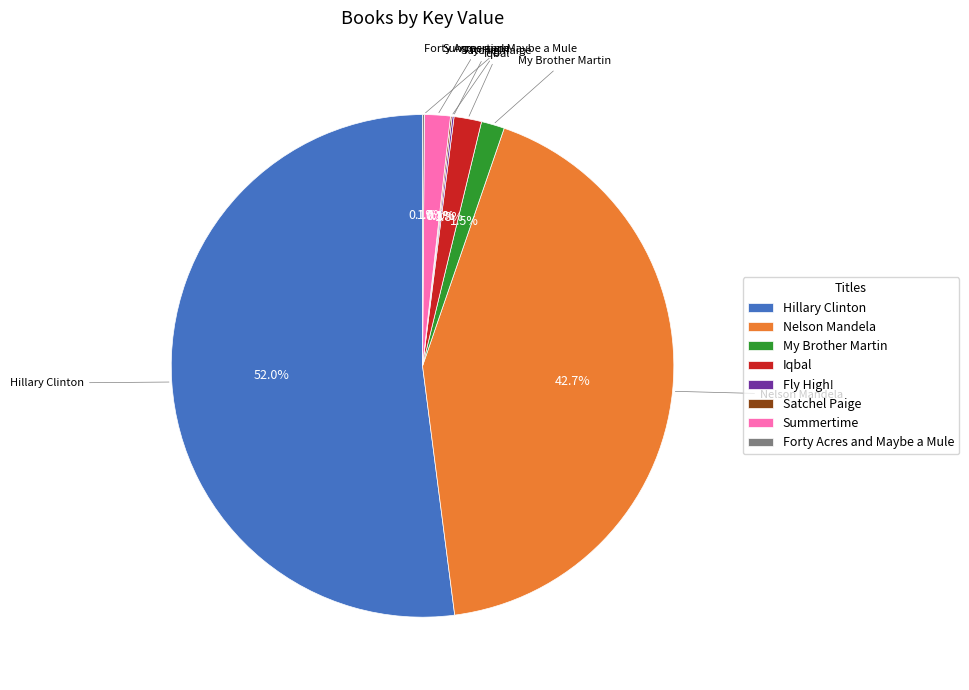

Approximately how many times larger is the value at Hillary Clinton compared to Nelson Mandela?

1.2